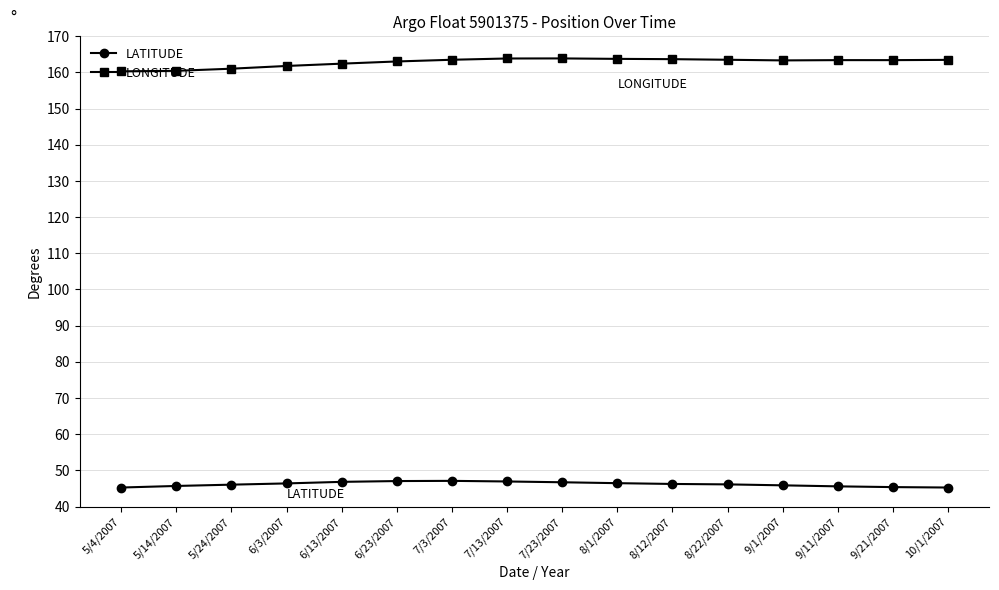

What is the spread (max minus min) of values at 6/13/2007?

115.6